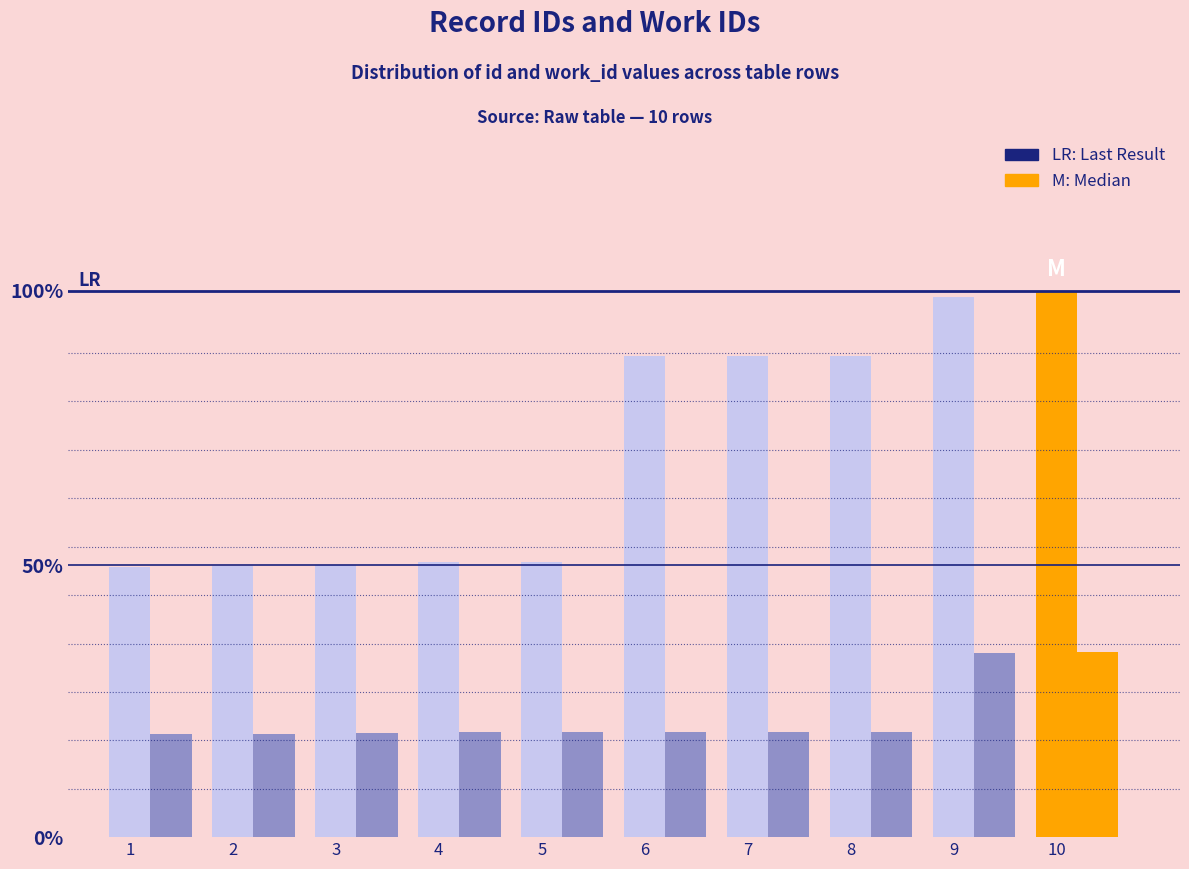

Does the chart contain any negative values?

No